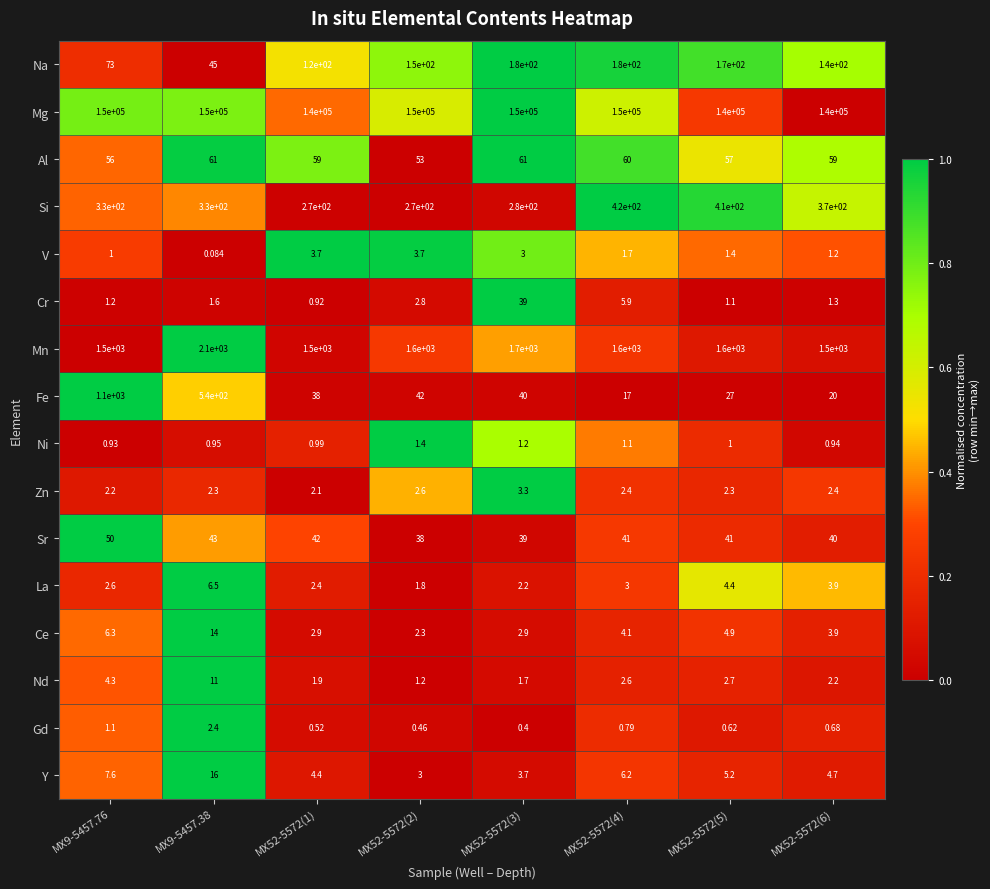

What is the total value across all series at MX52-5572(4)?

152345.8